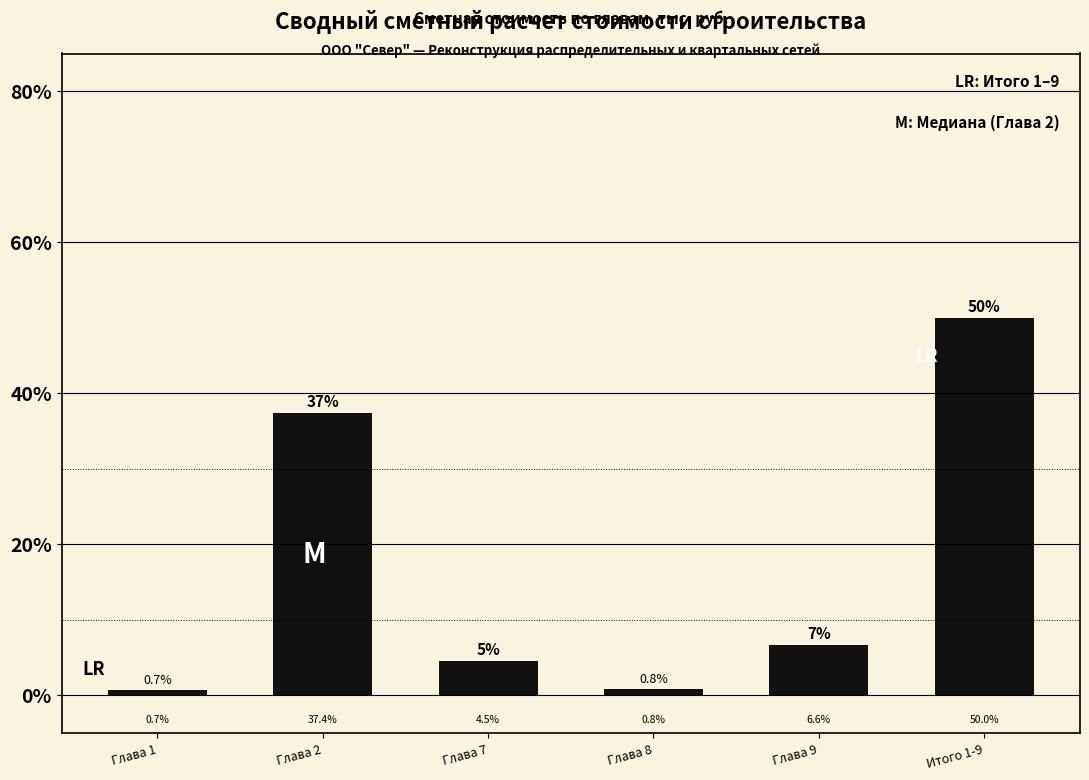

Reading left to right, extract all data points from this chart.

0.7	37.4	4.5	0.8	6.6	50.0